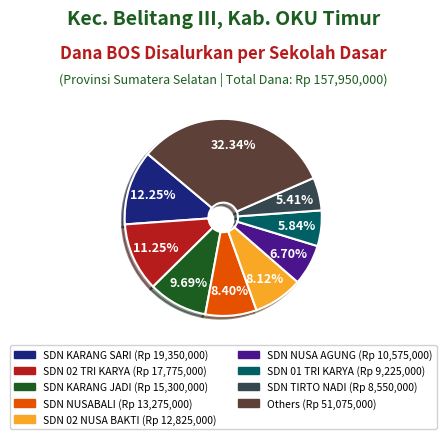

Is there a majority slice in this chart?

No